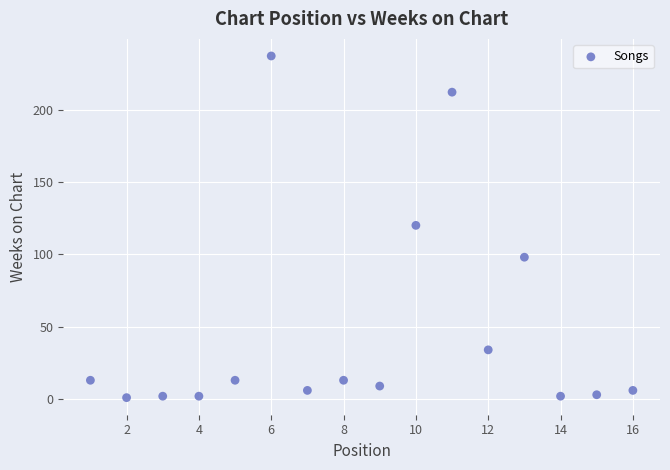

What is the range of Y values (max minus min)?

236